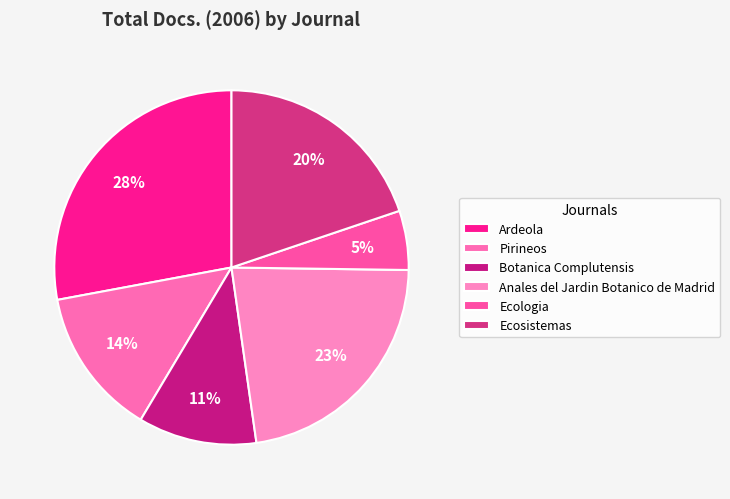

Is there a majority slice in this chart?

No